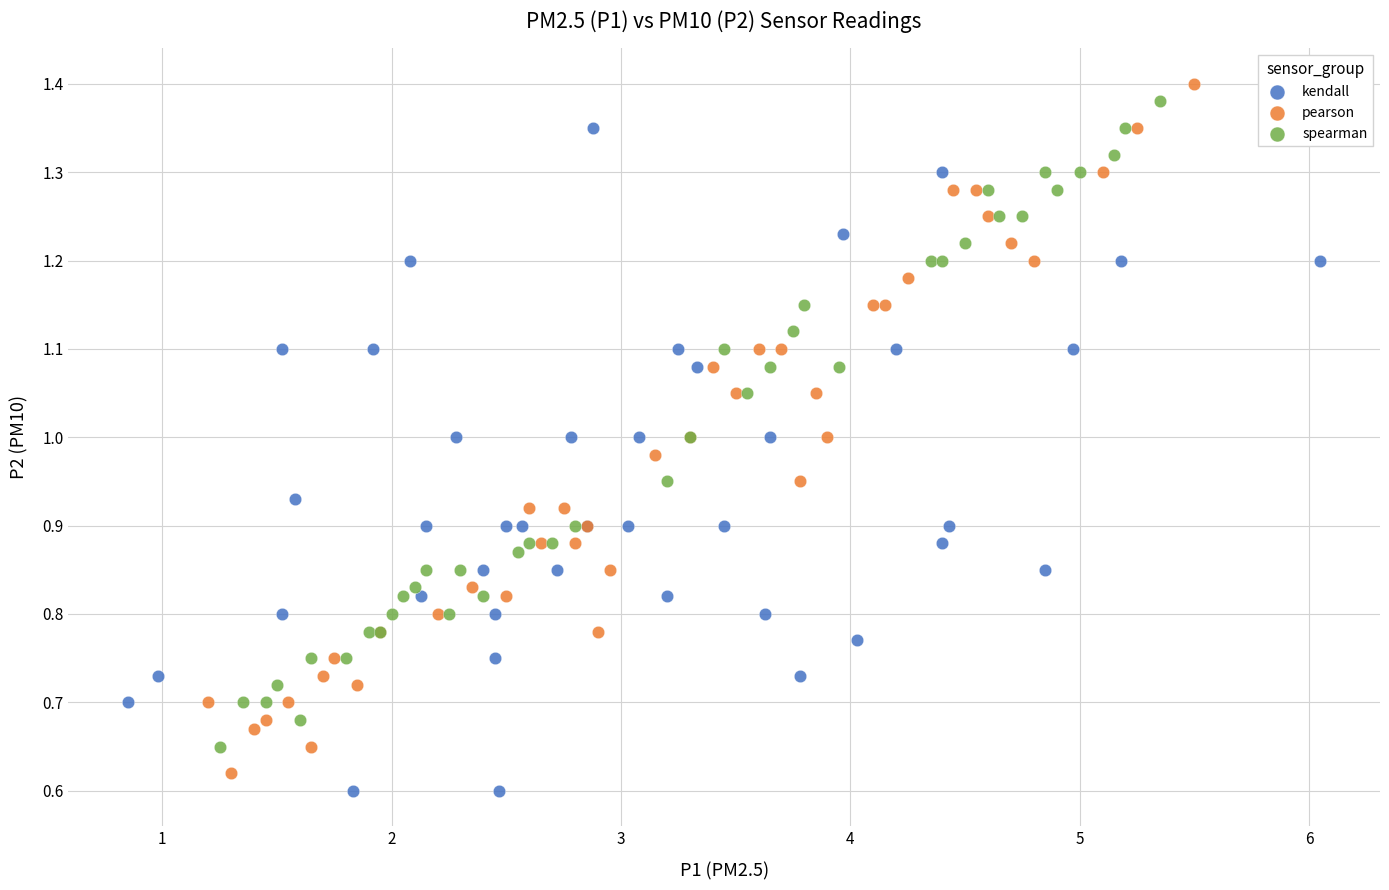

Which series has the widest spread of Y values?

pearson